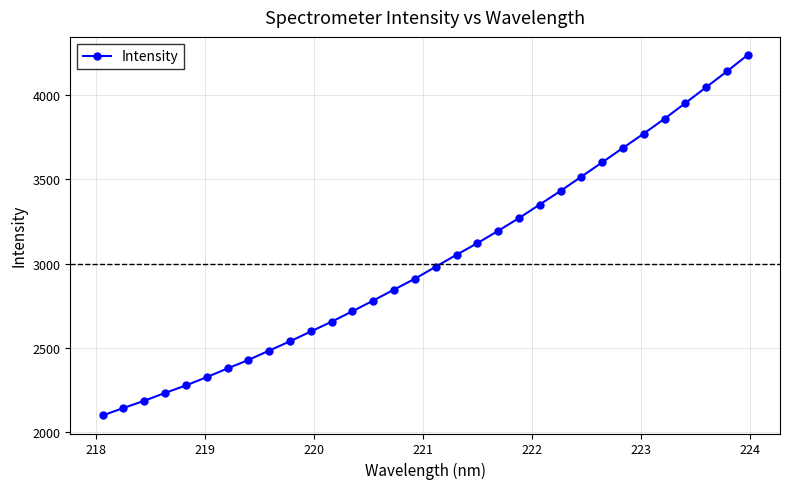

What is the average value?

3025.1